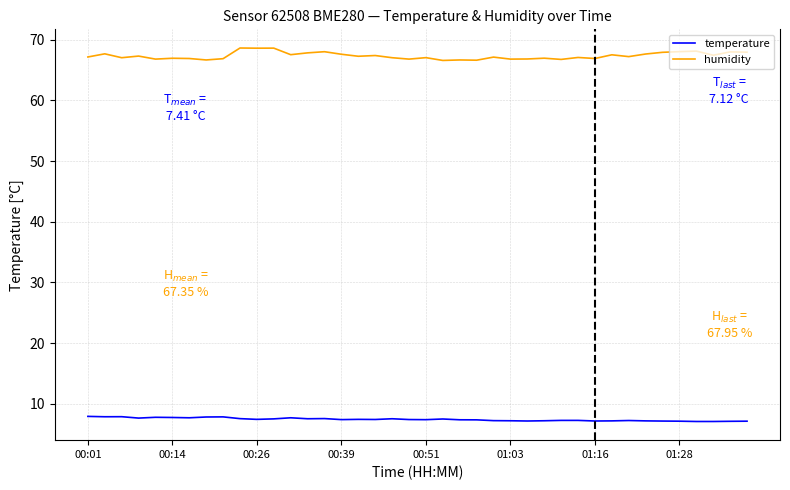

What is the average value of the humidity series?

67.4